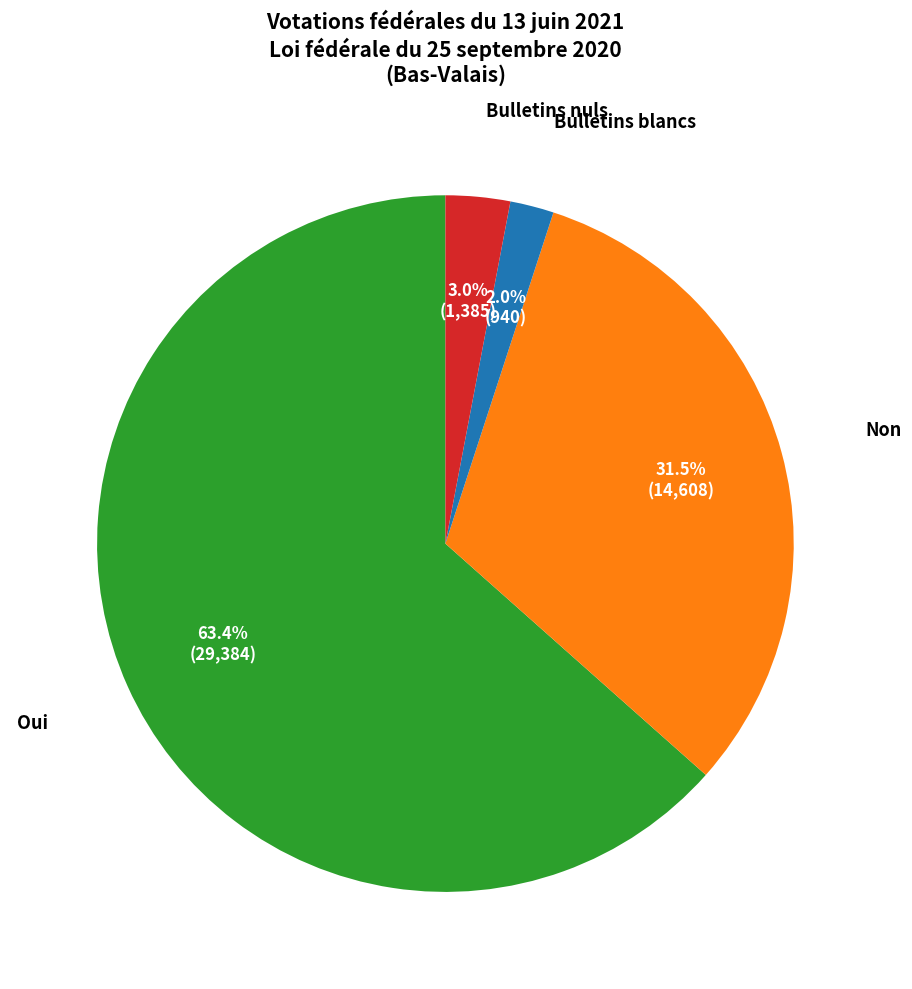

To the nearest percent, what is the difference between the Bulletins nuls and Non slice percentages?

29%